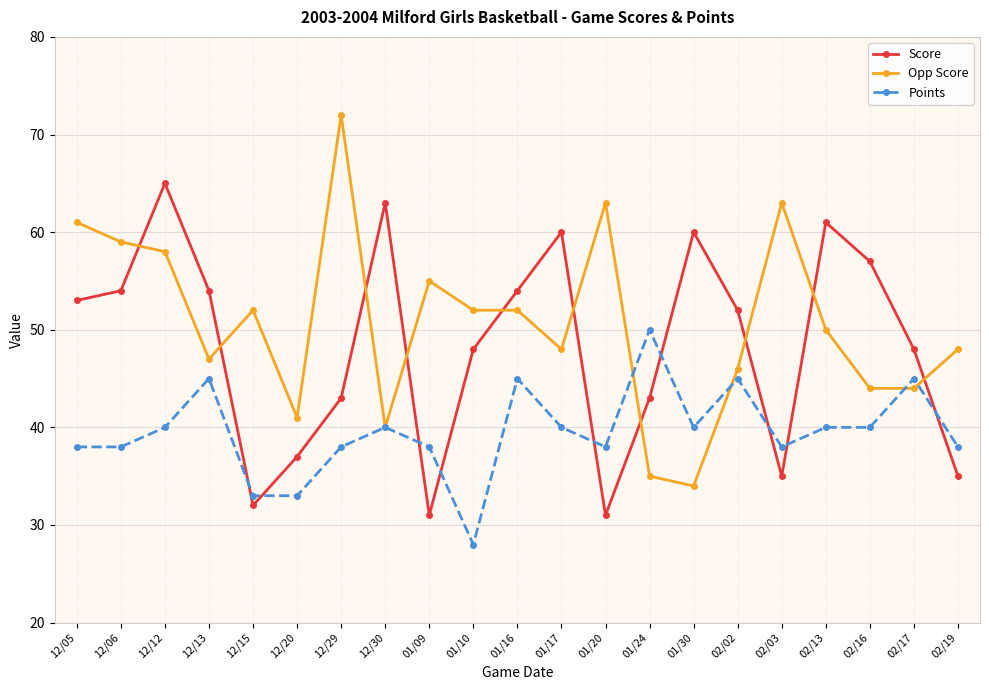

What value does the Opp Score series have at 01/24, to the nearest 10?

40